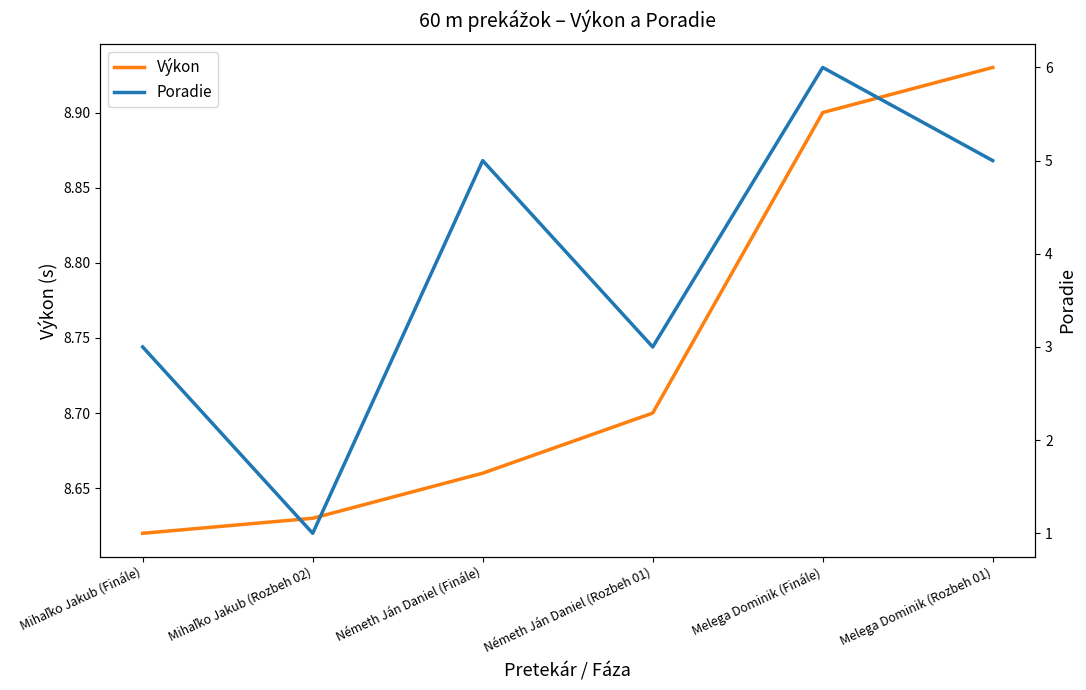

What is the greatest value displayed?

8.9